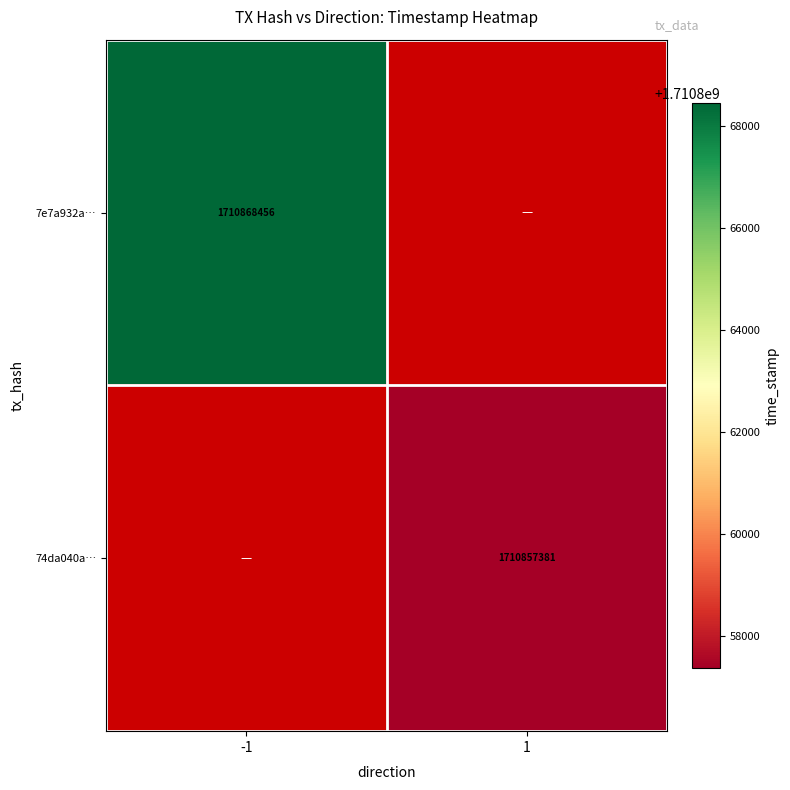

Is it true that 7e7a932a… equals 1710868456 at -1?

True